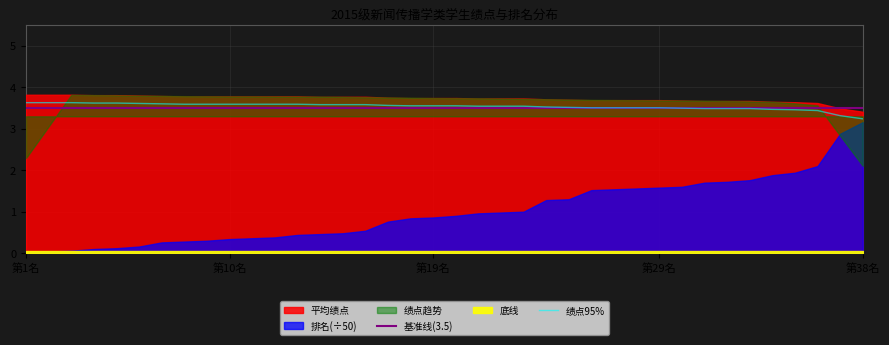

What is the difference between the maximum and minimum values in the 绩点95% series?

0.4